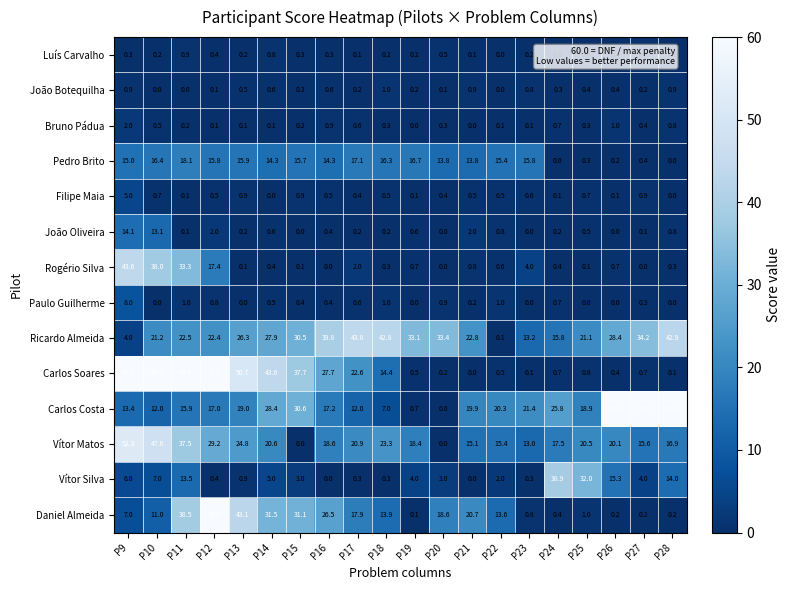

The value of Carlos Soares at P15 is 62.8. True or false?

False